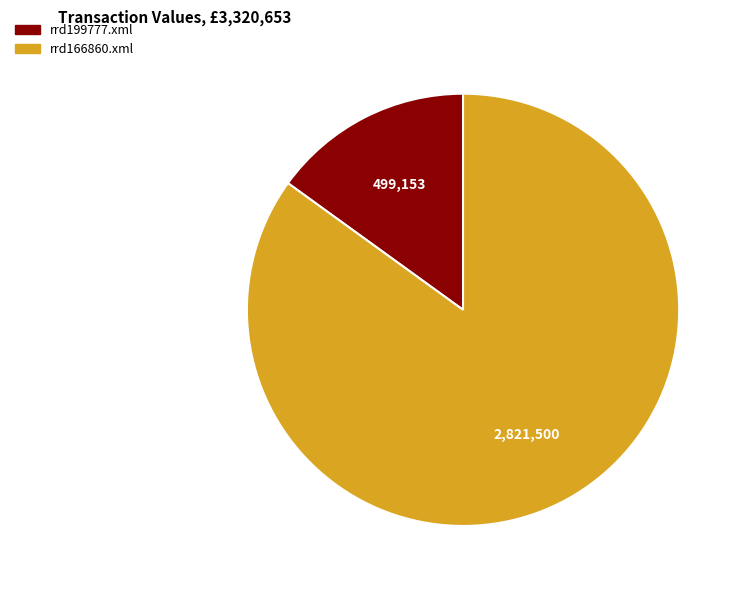

Which slice is the largest?

rrd166860.xml